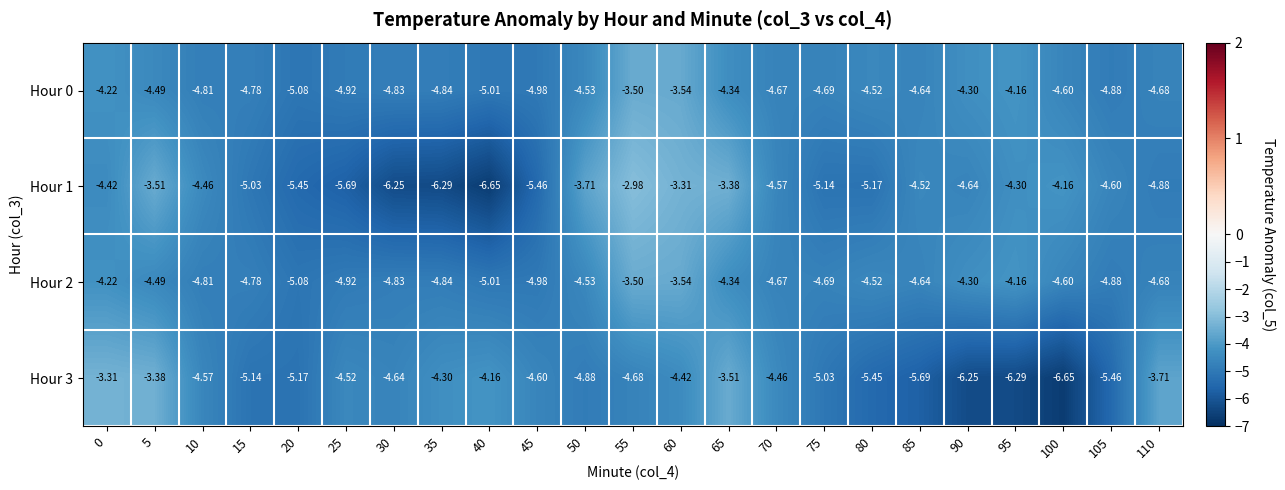

Is the value of Hour 2 at 95 greater than the value of Hour 1 at 105?

Yes